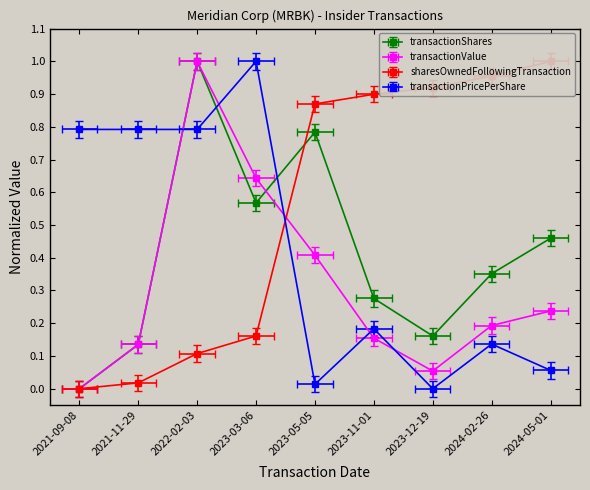

True or false: sharesOwnedFollowingTransaction has a value of 0.3 at 2024-02-26.

False